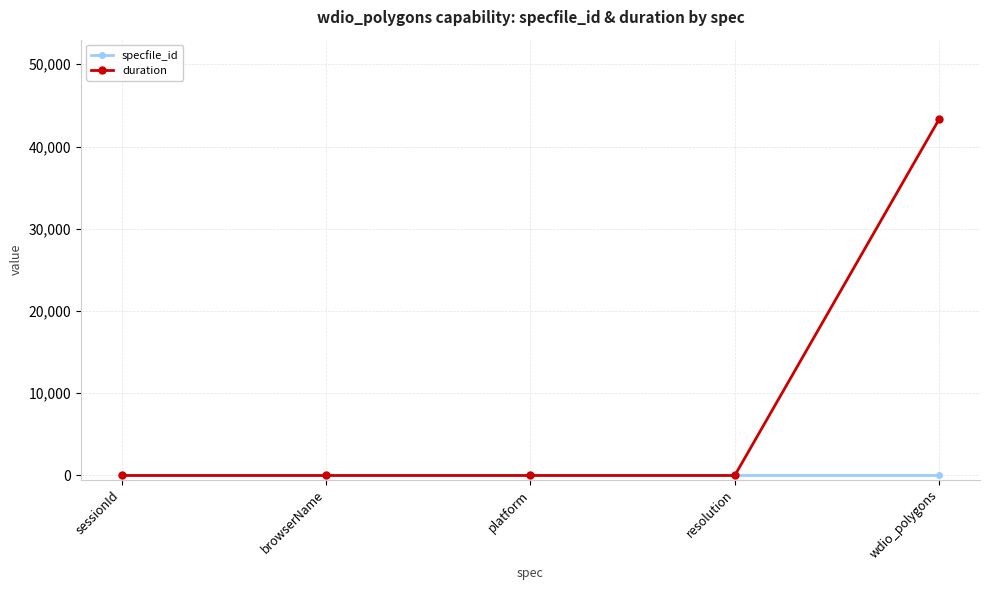

Which series has the largest range (max minus min)?

duration